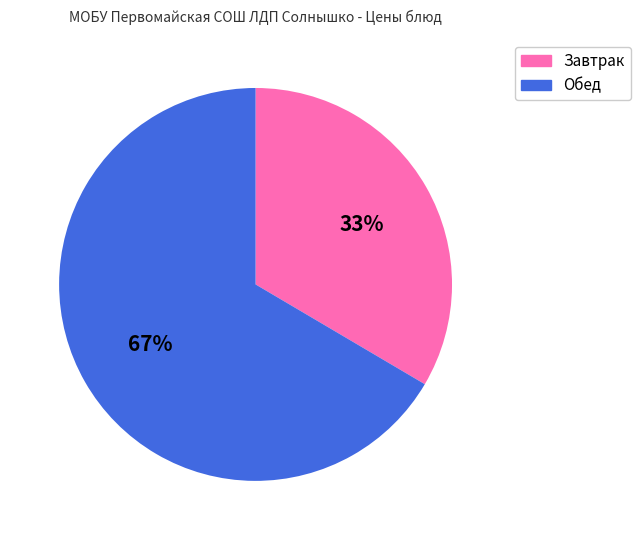

To the nearest percent, what is the average slice percentage?

50%